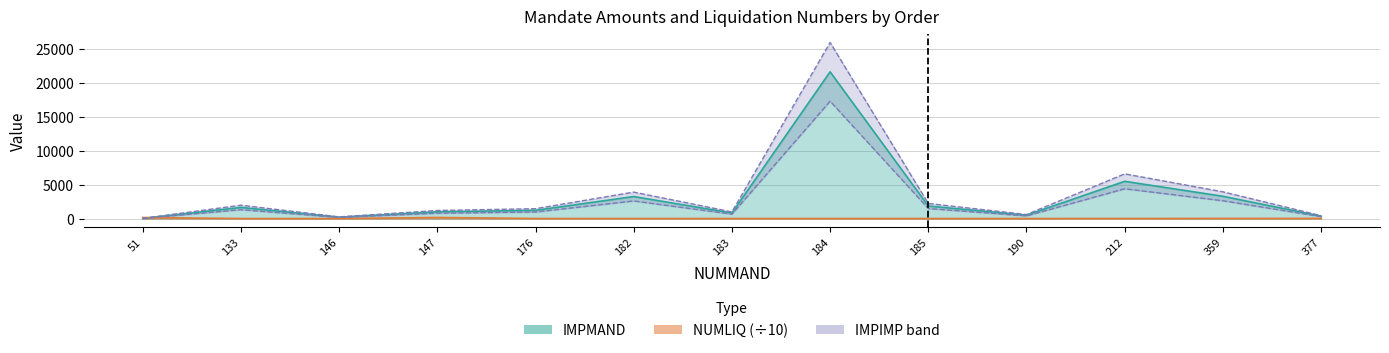

Rank the series by their average value, from lowest to highest.

NUMLIQ, IMPIMP, IMPMAND